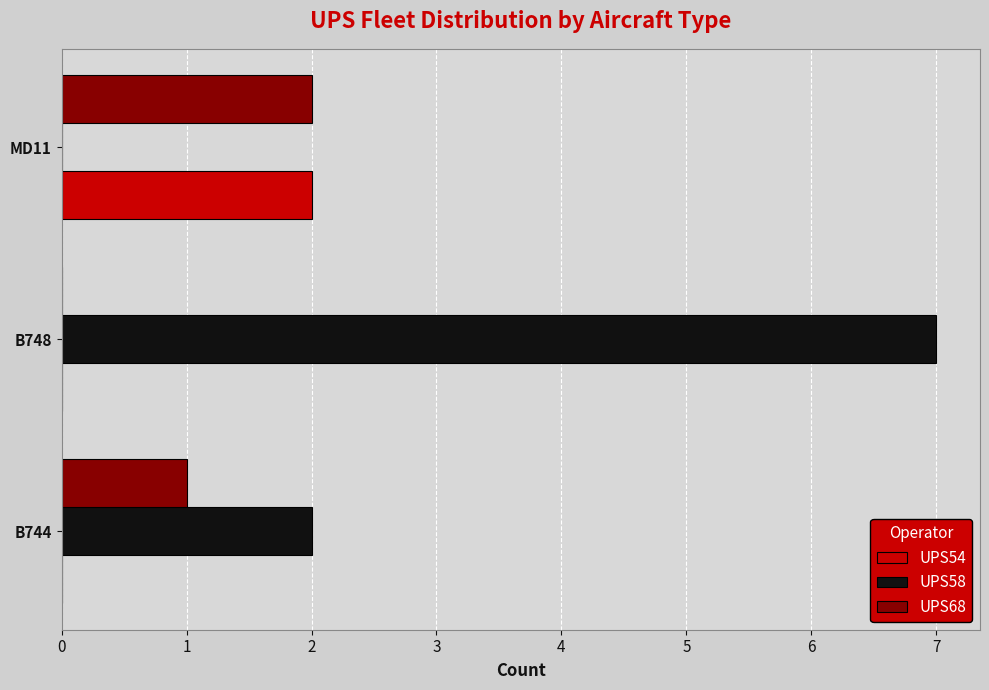

At which category is the sum across all series the highest?

B748